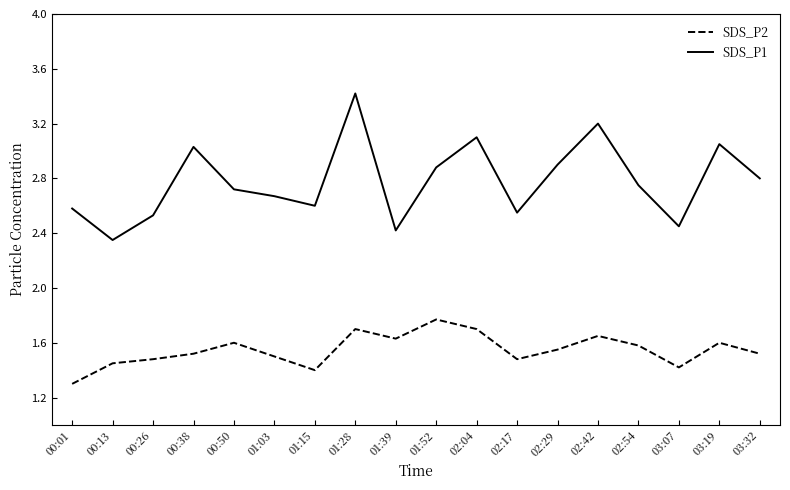

What is the sum of all SDS_P1 values?

50.0